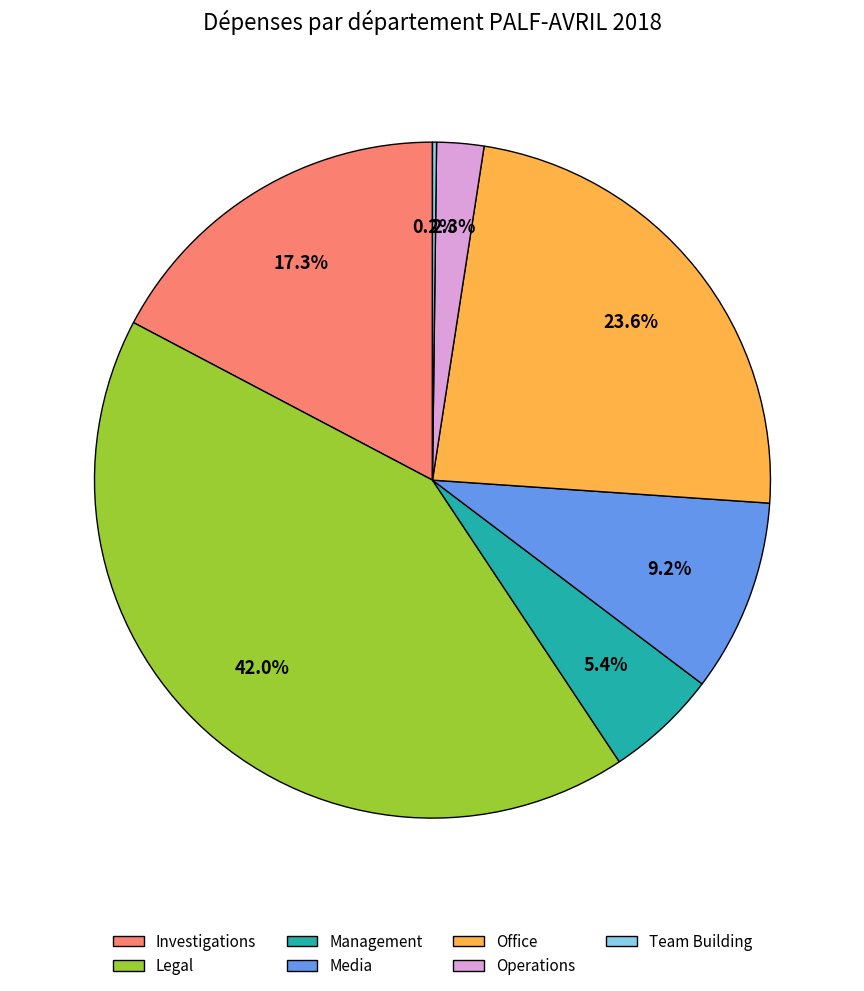

How much of the chart is everything except Operations?

97.7%